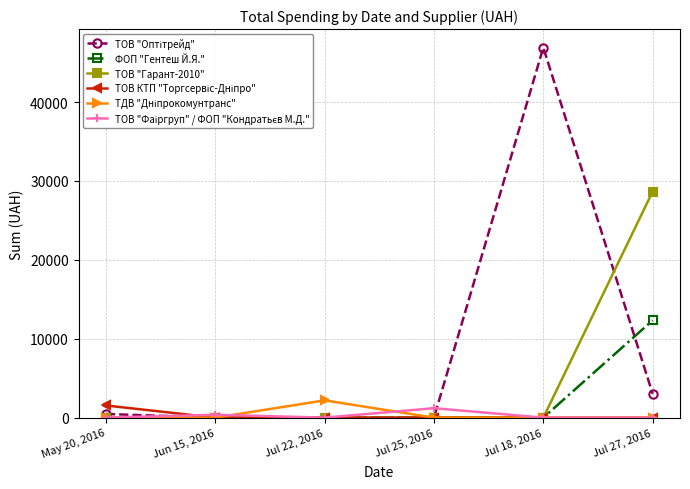

What is the total value across all series at Jul 18, 2016?

46904.0